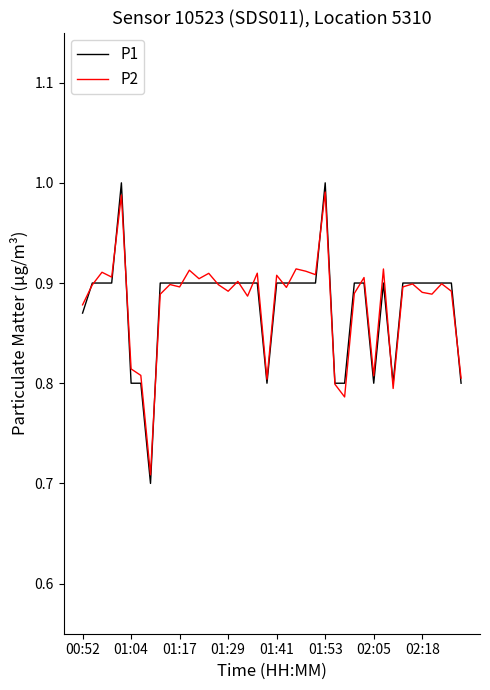

True or false: P2 and P1 intersect in this chart.

True